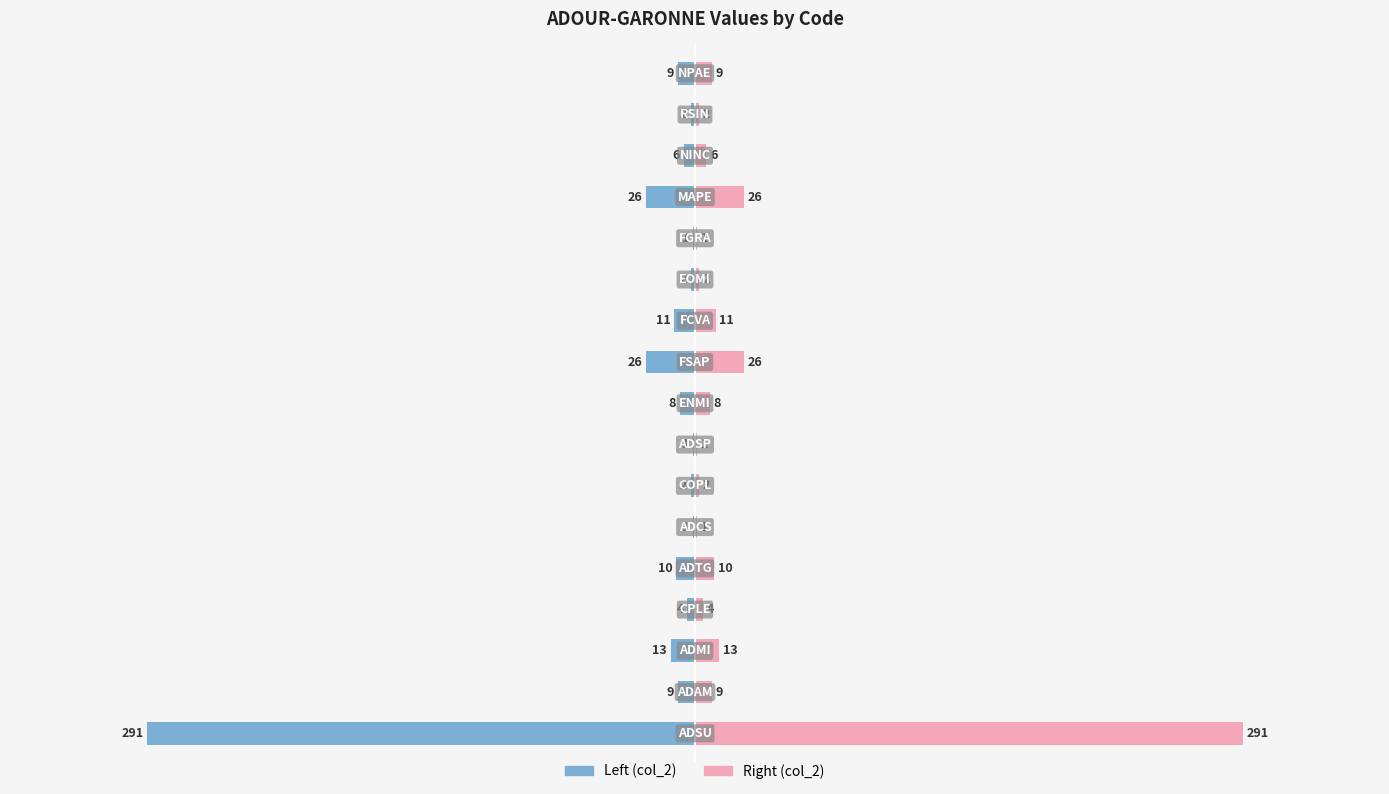

The value of Right (col_2) at 5 is 2. True or false?

False